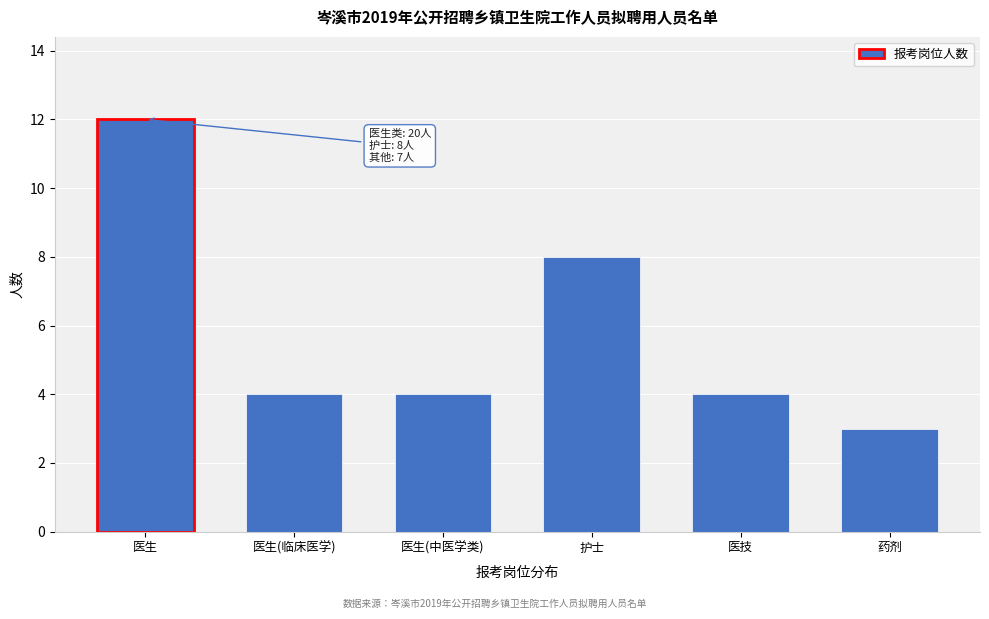

Reading left to right, transcribe all the data shown in this chart.

12	4	4	8	4	3